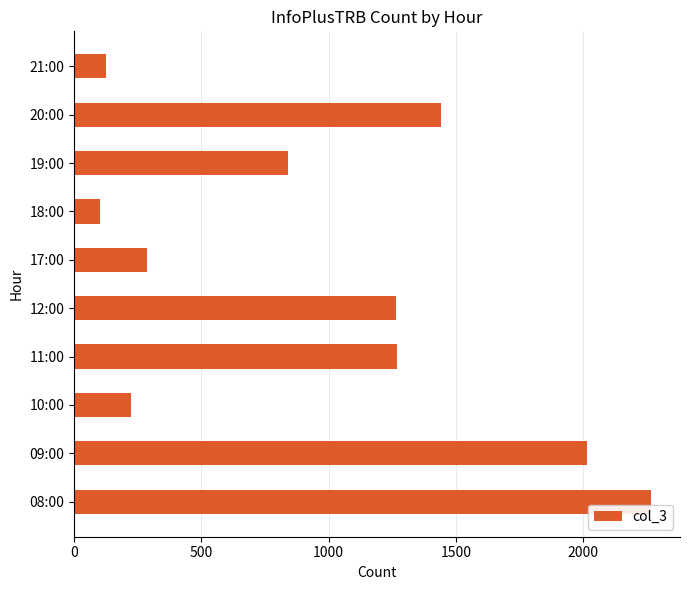

What is the minimum value shown in the chart?

101